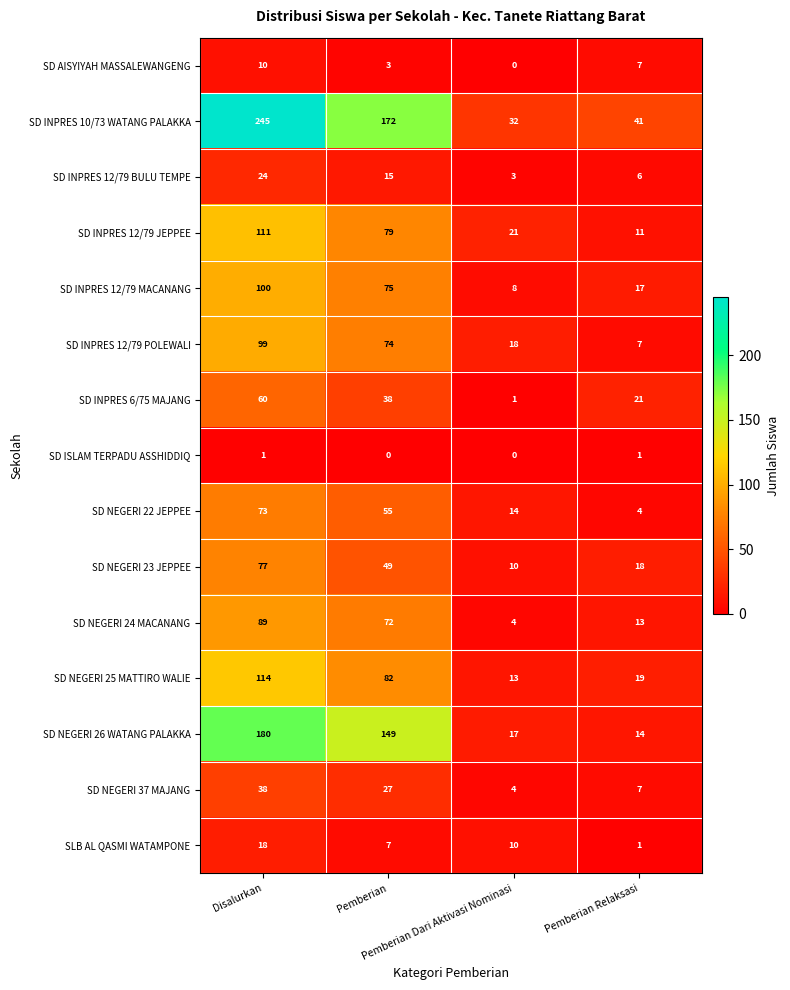

What is the difference between the maximum and second lowest values in the SD NEGERI 24 MACANANG series?

76